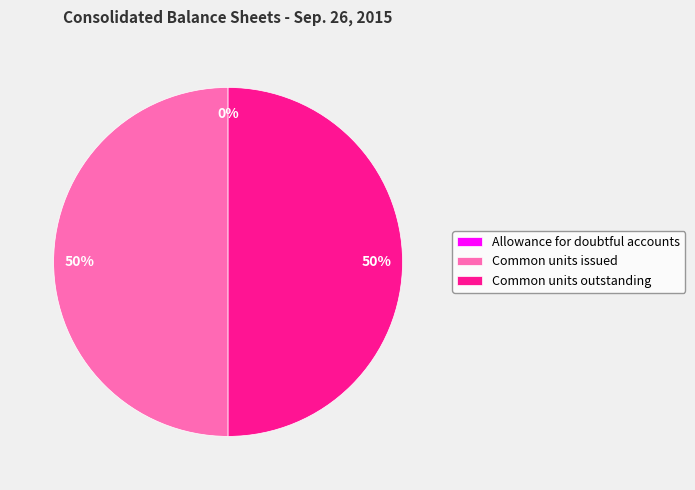

To the nearest percent, what is the difference between the largest and smallest slice percentages?

50%